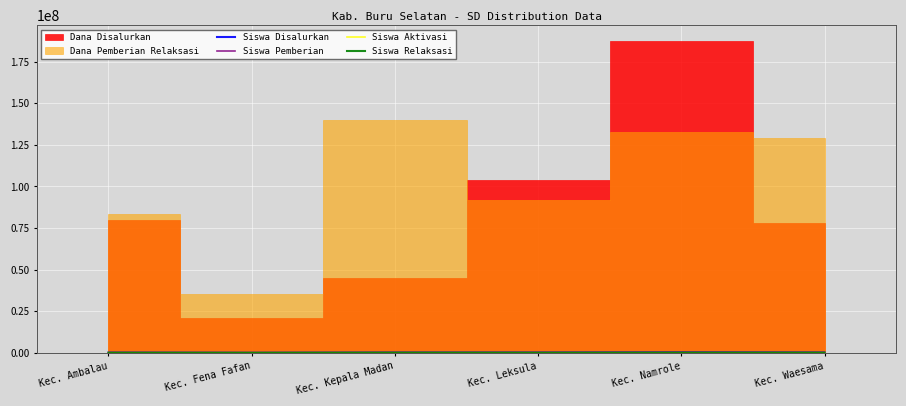

What is the highest value of the Siswa Disalurkan series?

248400